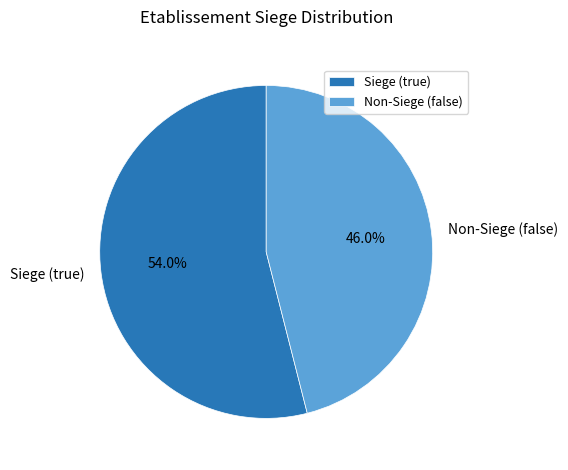

To the nearest percent, what is the average slice percentage?

50%